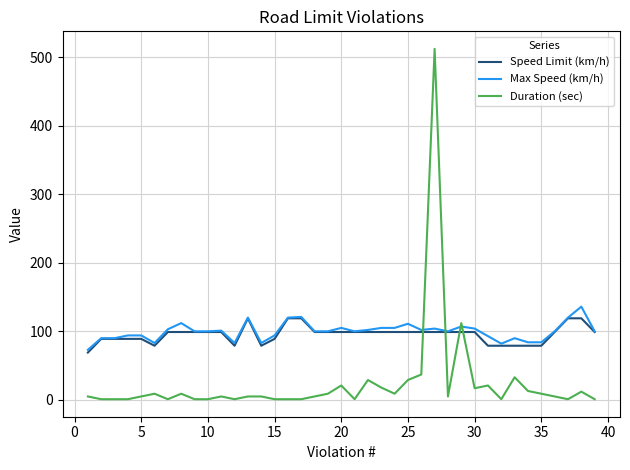

What are all the series names shown in the legend?

Speed Limit (km/h), Max Speed (km/h), Duration (sec)